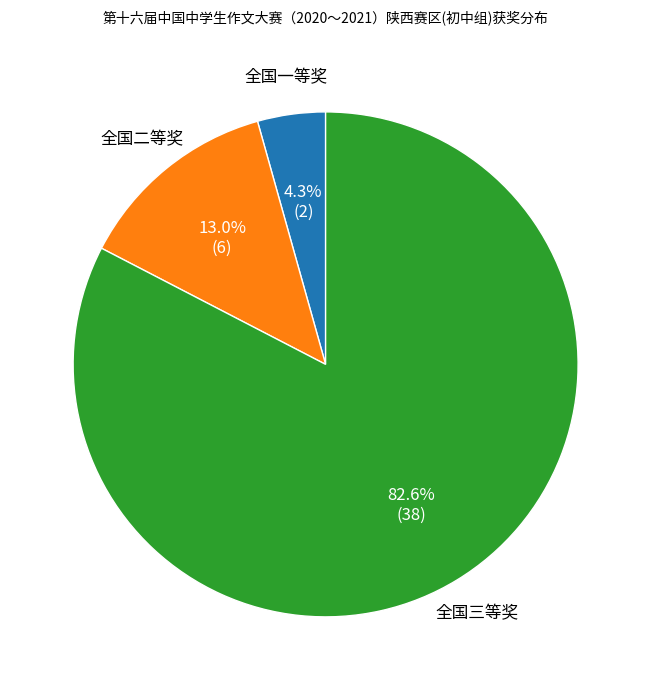

Which slice is the smallest?

全国一等奖